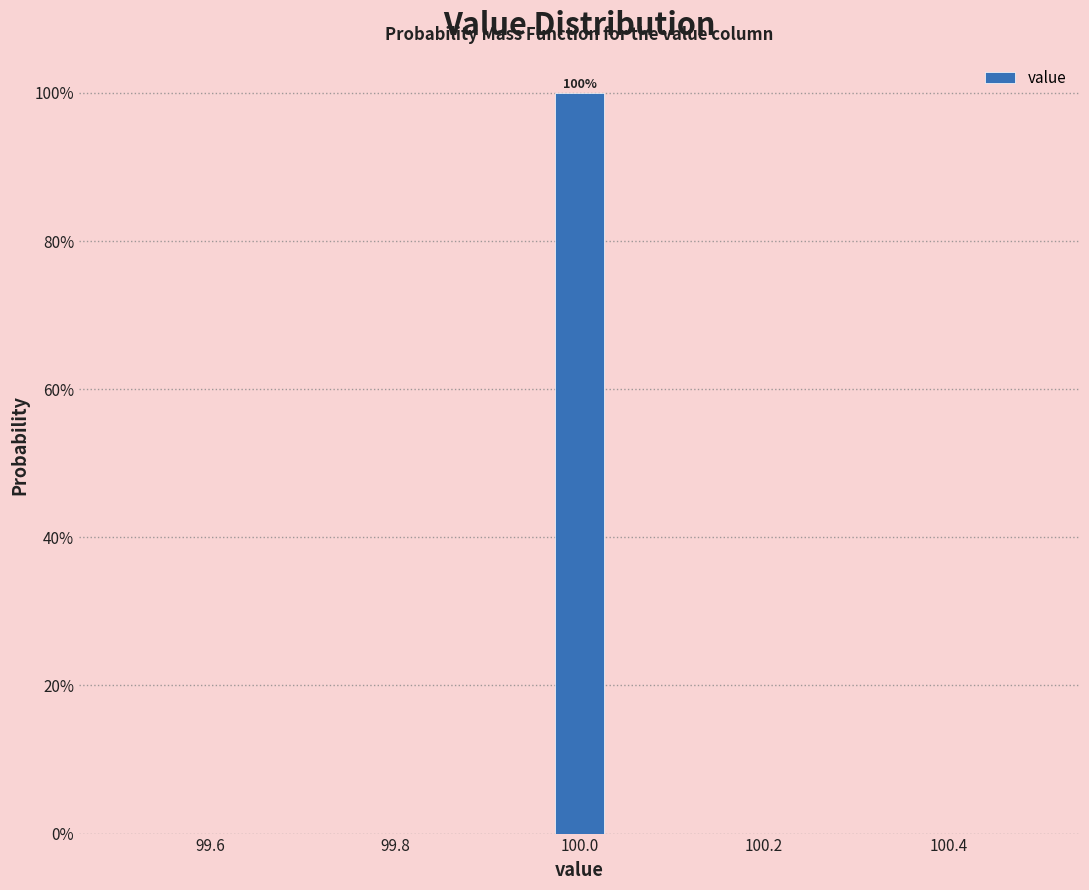

Around what value on the x-axis is the tallest bar? Give the approximate position of its centre, as read against the axis.

100.00